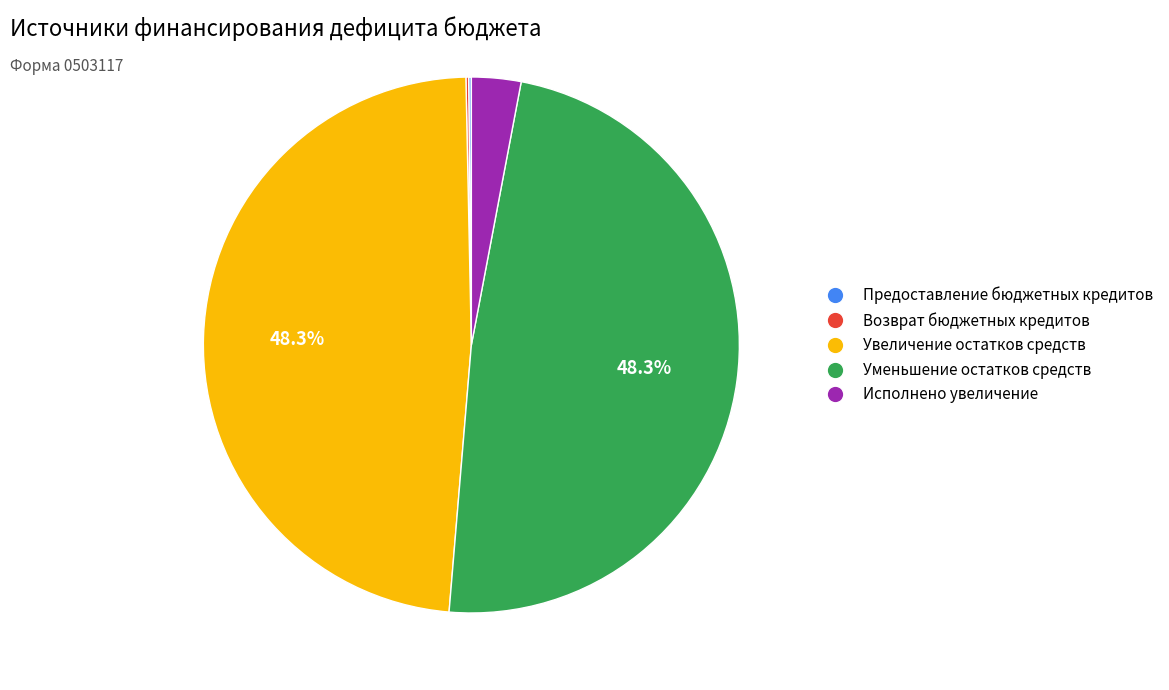

Is Исполнено увеличение the majority of the pie?

No